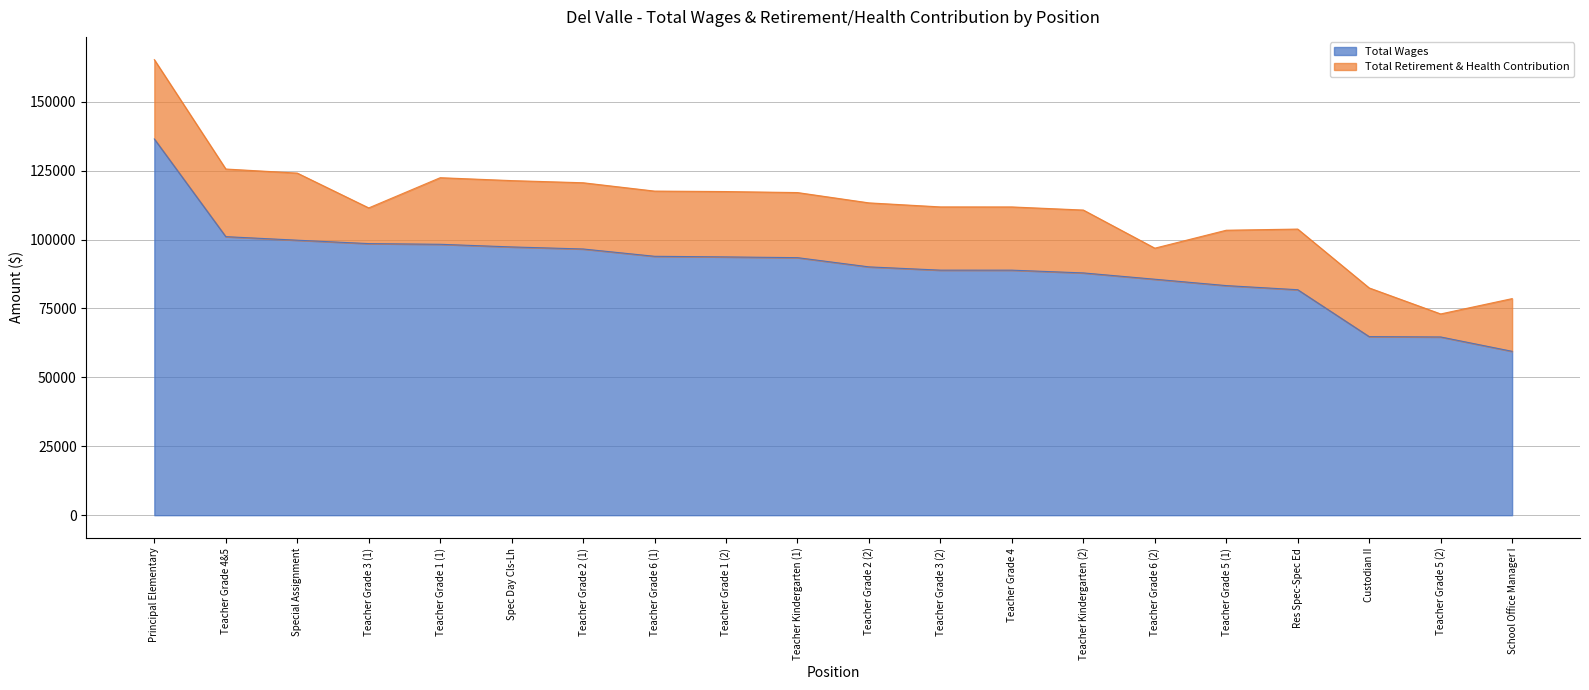

What is the smallest value displayed?

59452